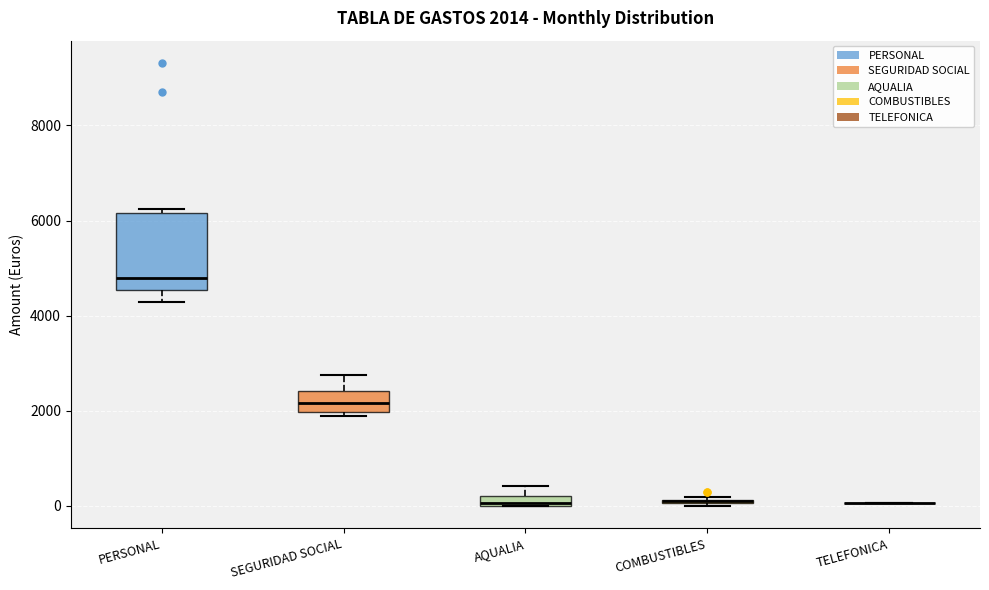

Which box is the tallest, from its lower edge to its upper edge?

PERSONAL